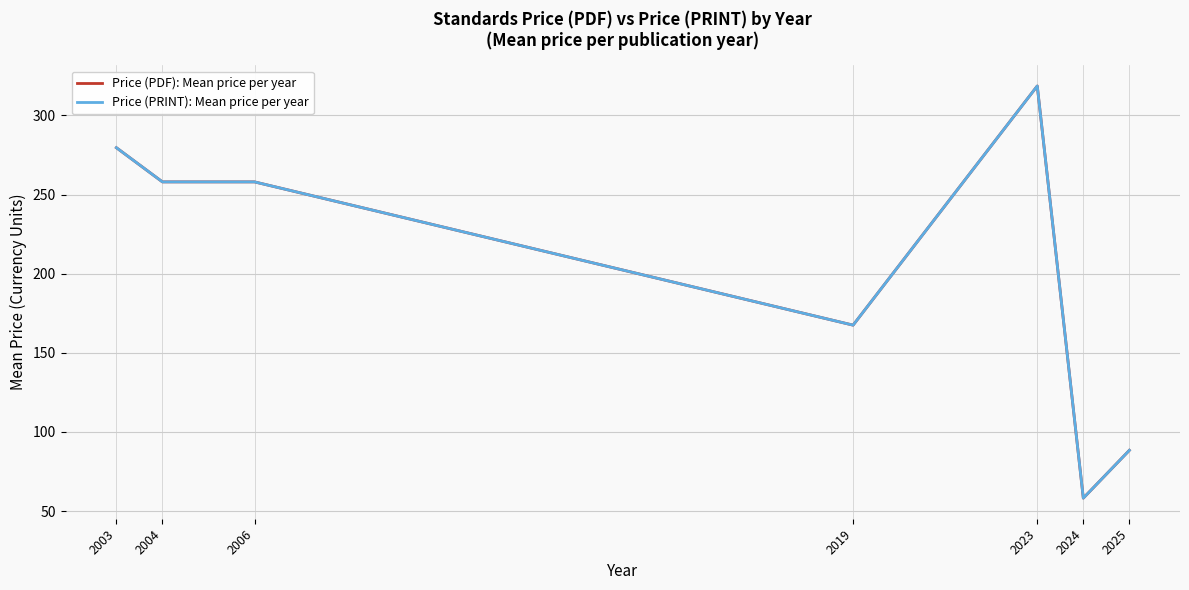

At which label does Price (PDF): Mean price per year reach its minimum?

2024